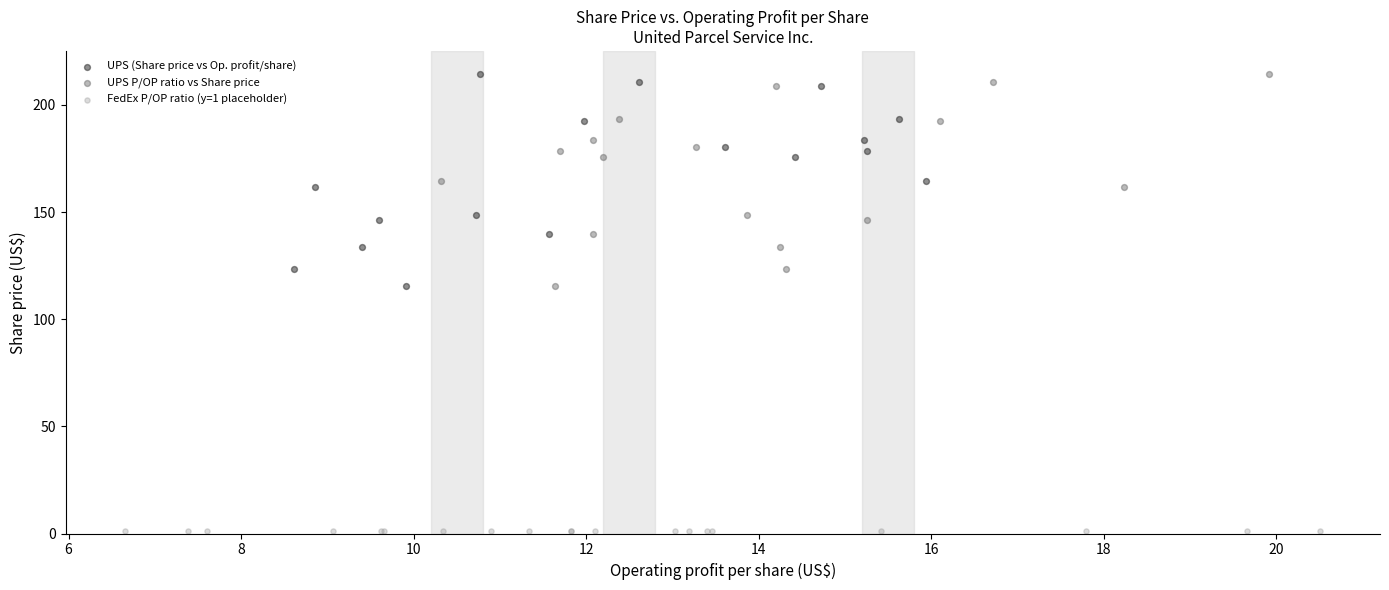

Which series contains the lowest Y value?

FedEx P/OP ratio (y=1 placeholder)